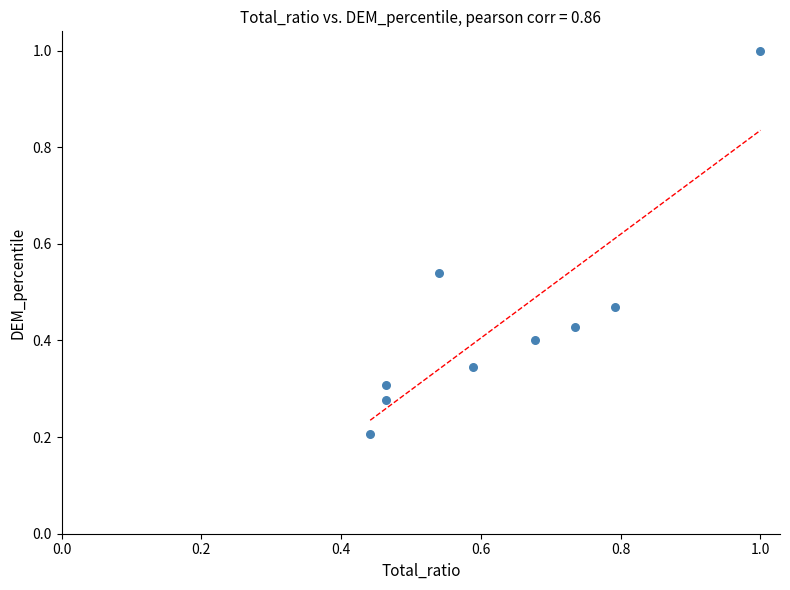

What is the average X value?

0.6